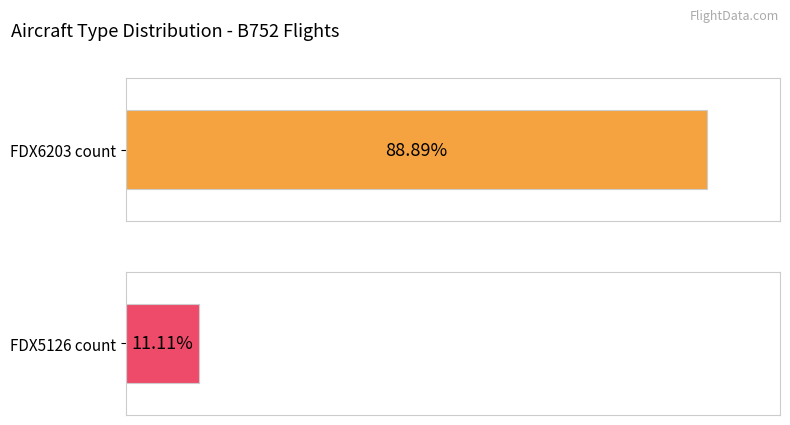

Rank the series by their maximum value, from lowest to highest.

FDX5126, FDX6203